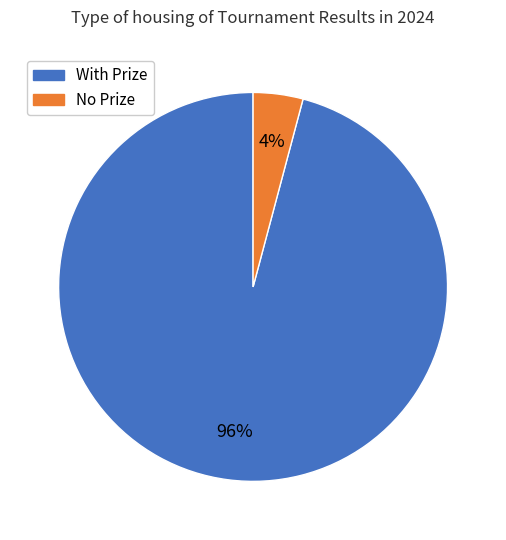

Is there any slice that represents more than half of the pie?

Yes